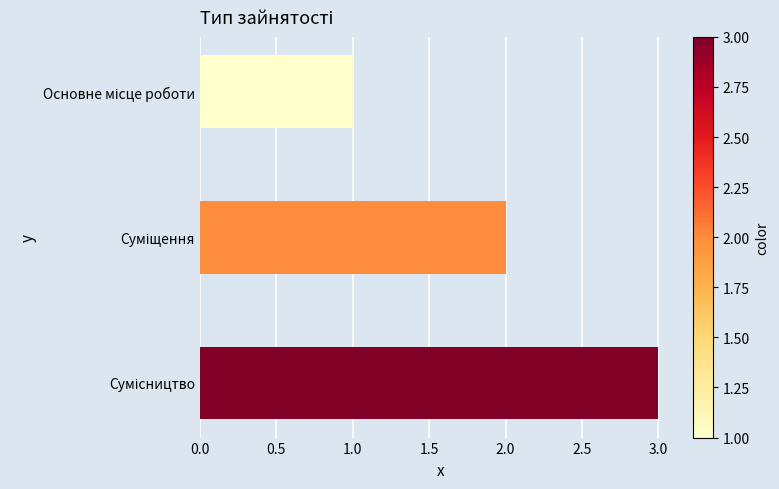

What is the sum of all values?

6